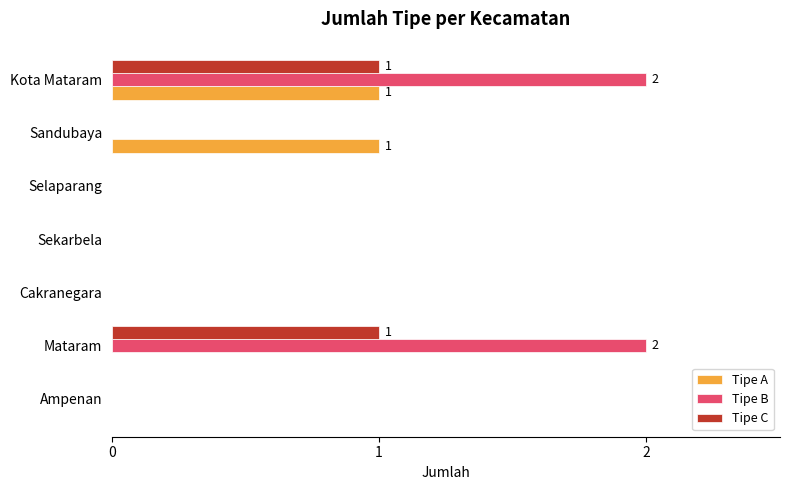

Count the number of data series in this chart.

3